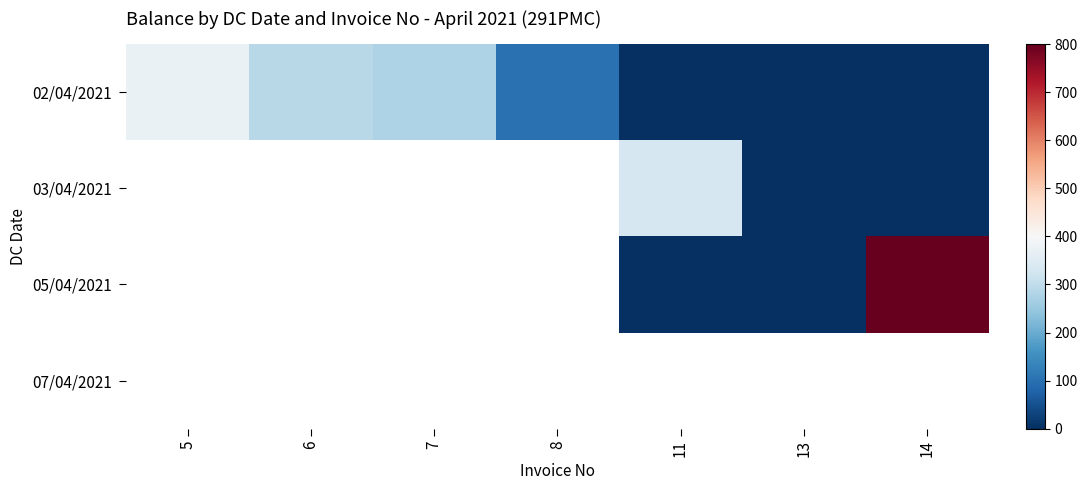

How many distinct data groups are displayed?

4